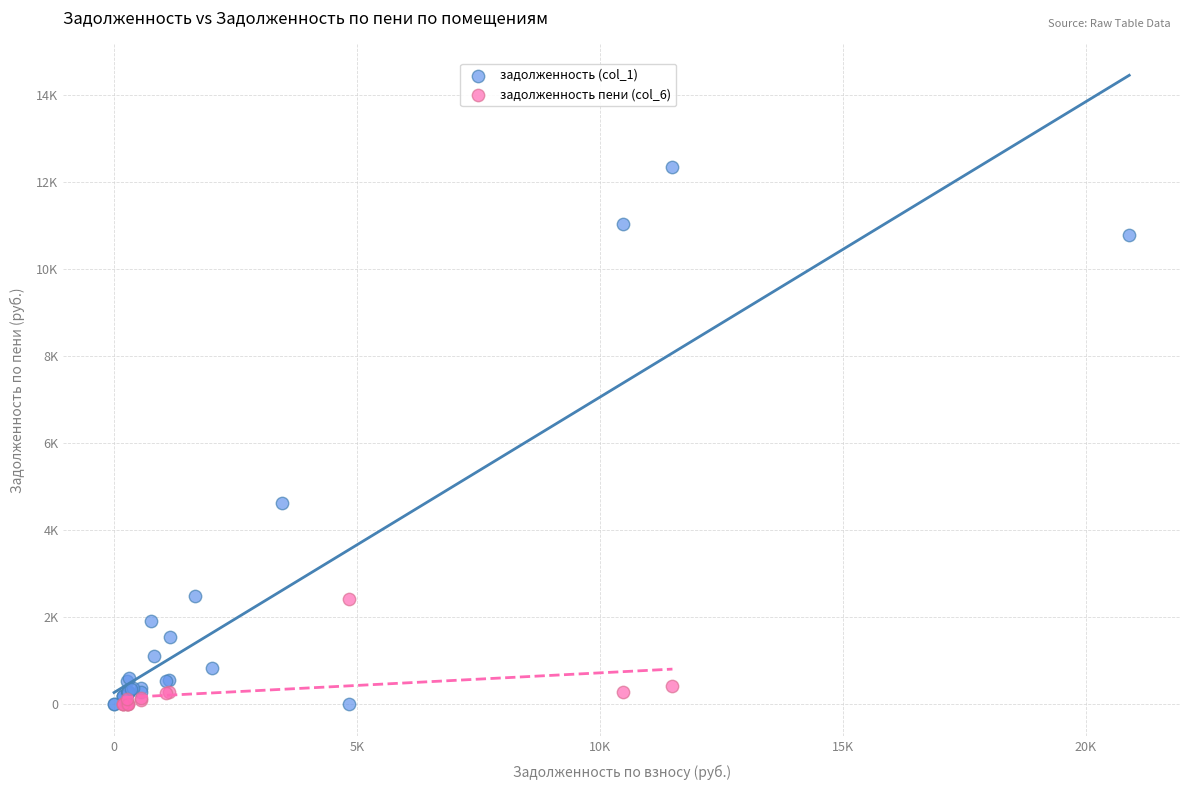

What are all the series names shown in the legend?

задолженность (col_1), задолженность пени (col_6)